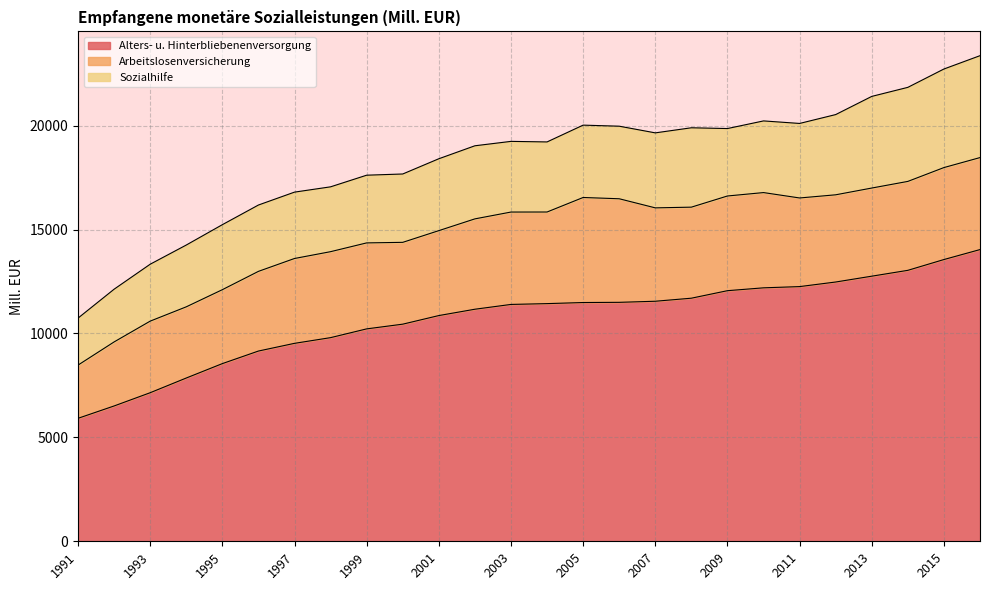

What is the value of the Alters- u. Hinterbliebenenversorgung point at the 11th from the left?

10860.4